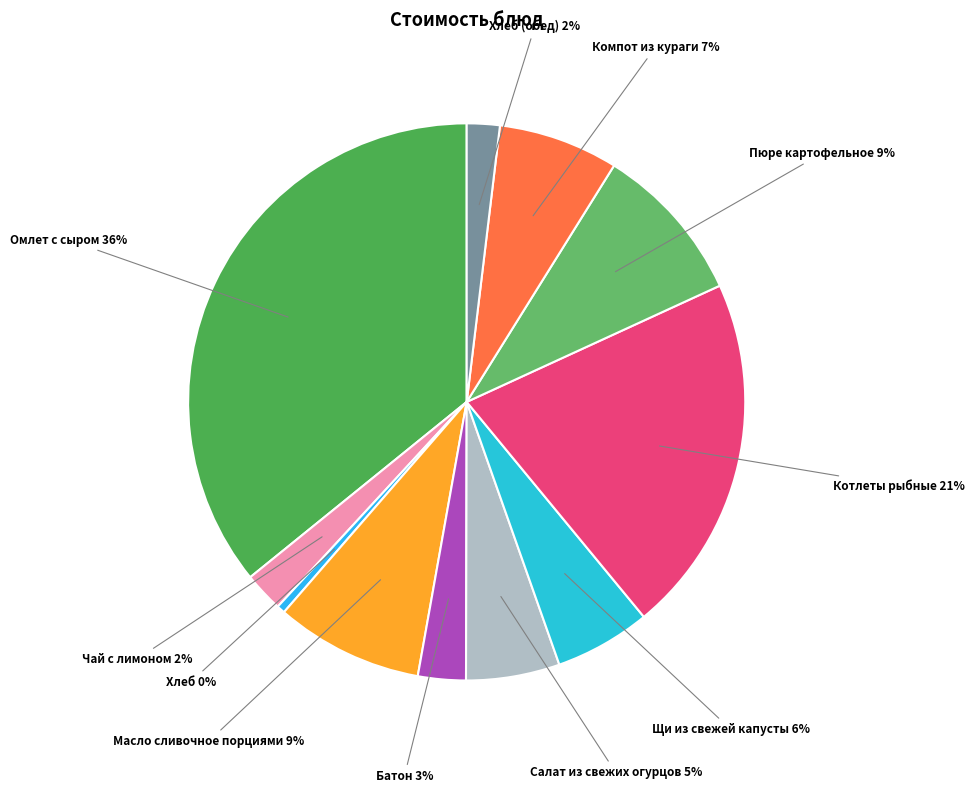

Which category has the smallest portion of the pie?

Хлеб